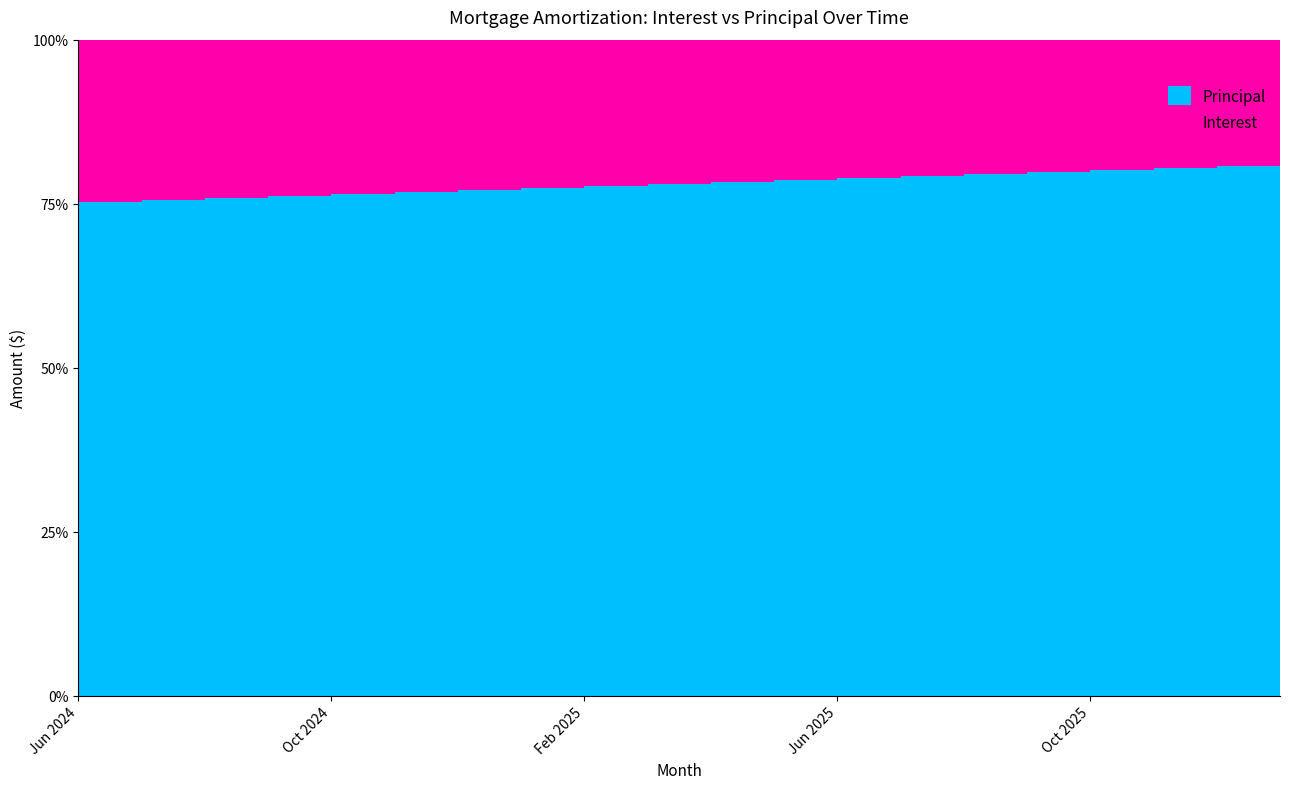

What are all the series names shown in the legend?

Interest, Principal